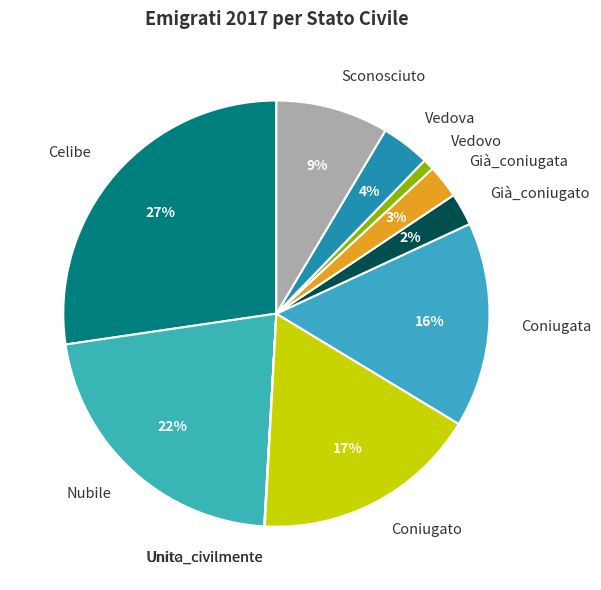

To the nearest percent, what percentage of the pie is Vedovo?

1%